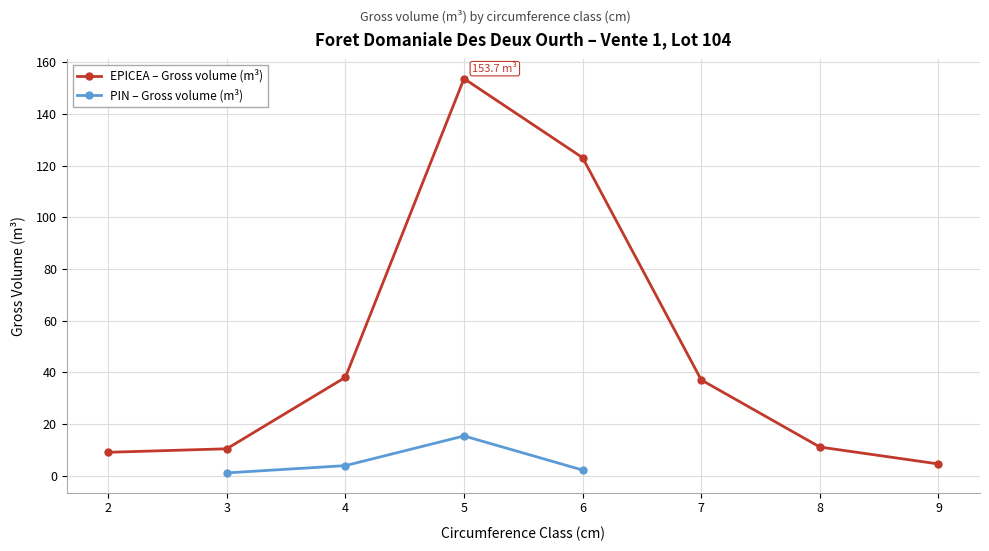

How many interior local peaks (higher than both neighbors) does the data have?

1